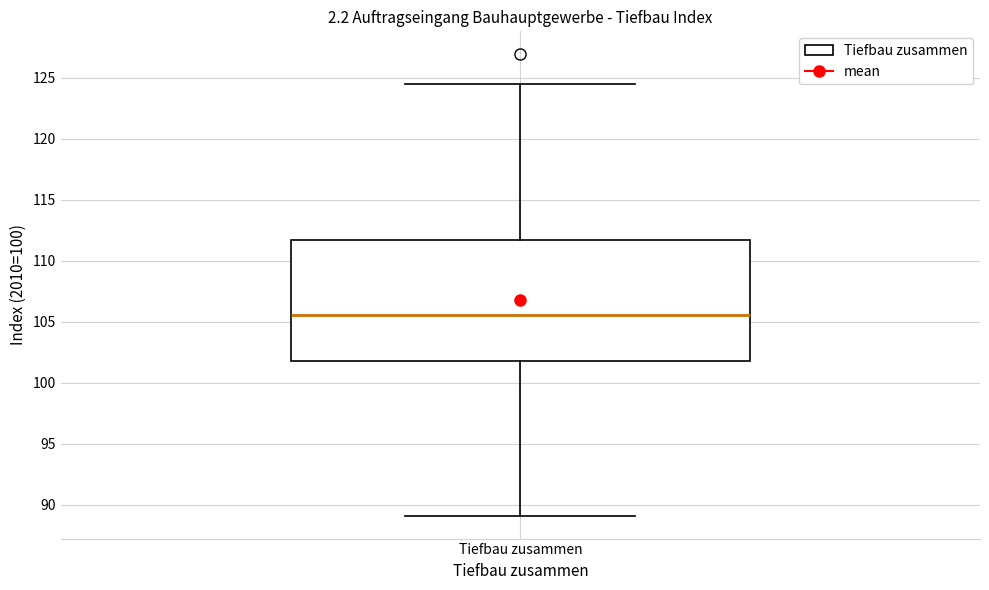

Where is the upper edge of the box for Tiefbau zusammen on the y-axis? The values are not printed on the chart, so give them approximately, as read against the axis.

111.5